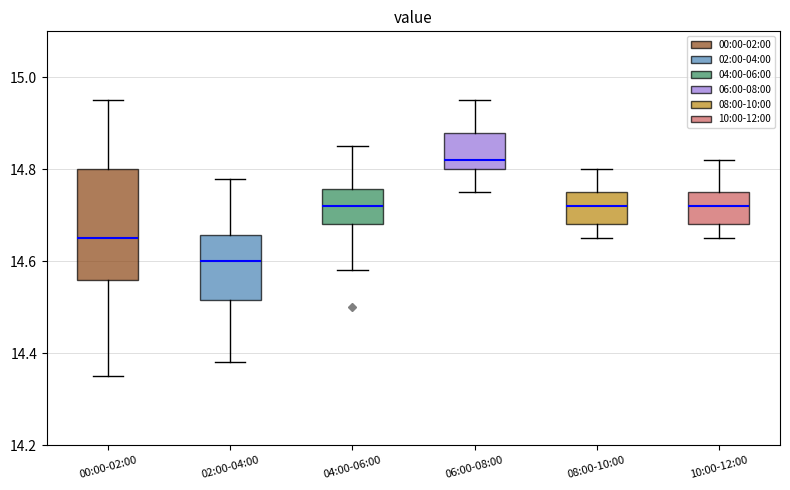

Which box's median line is the lowest?

02:00-04:00